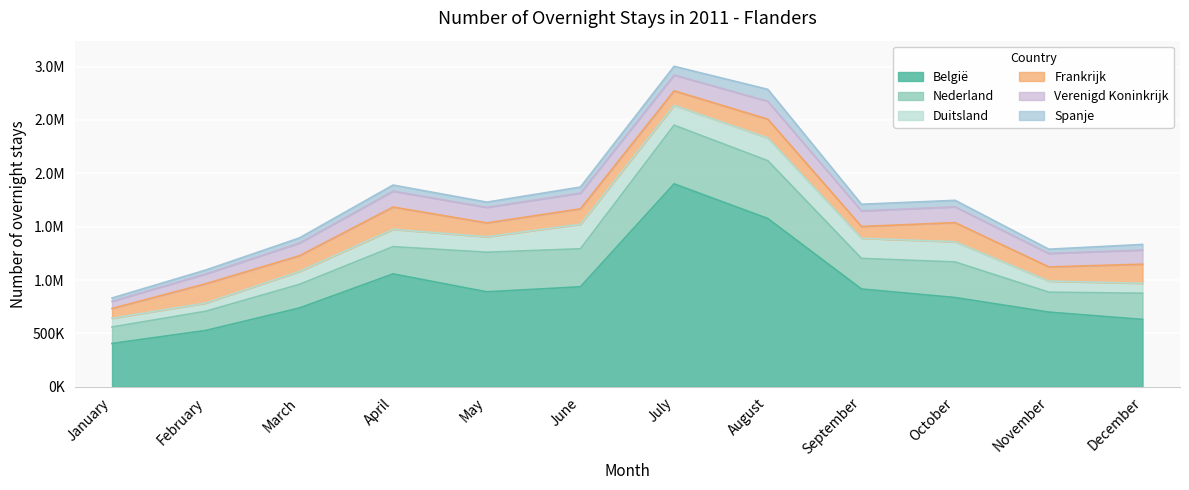

List the series in order of their peak value, lowest first.

Spanje, Verenigd Koninkrijk, Frankrijk, Duitsland, Nederland, België